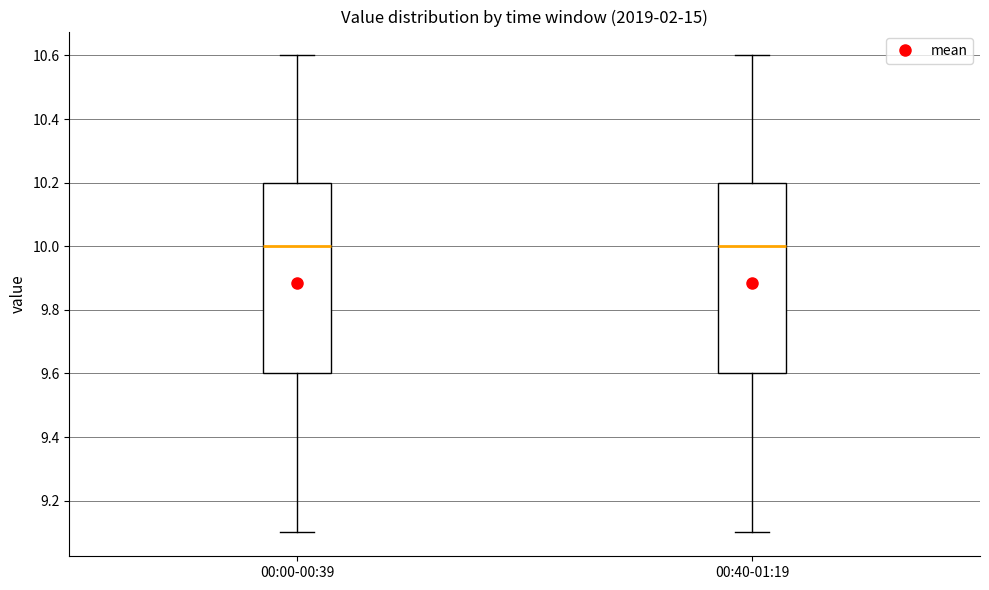

Reading left to right, transcribe this box plot: for each box, give where its median line is, the range the box spans, and where its two whiskers end, as read against the y-axis. The values are not printed on the chart, so give them approximately, as read against the axis.

00:00-00:39: median 10.0, box 9.6 to 10.2, whiskers 9.1 to 10.6
00:40-01:19: median 10.0, box 9.6 to 10.2, whiskers 9.1 to 10.6